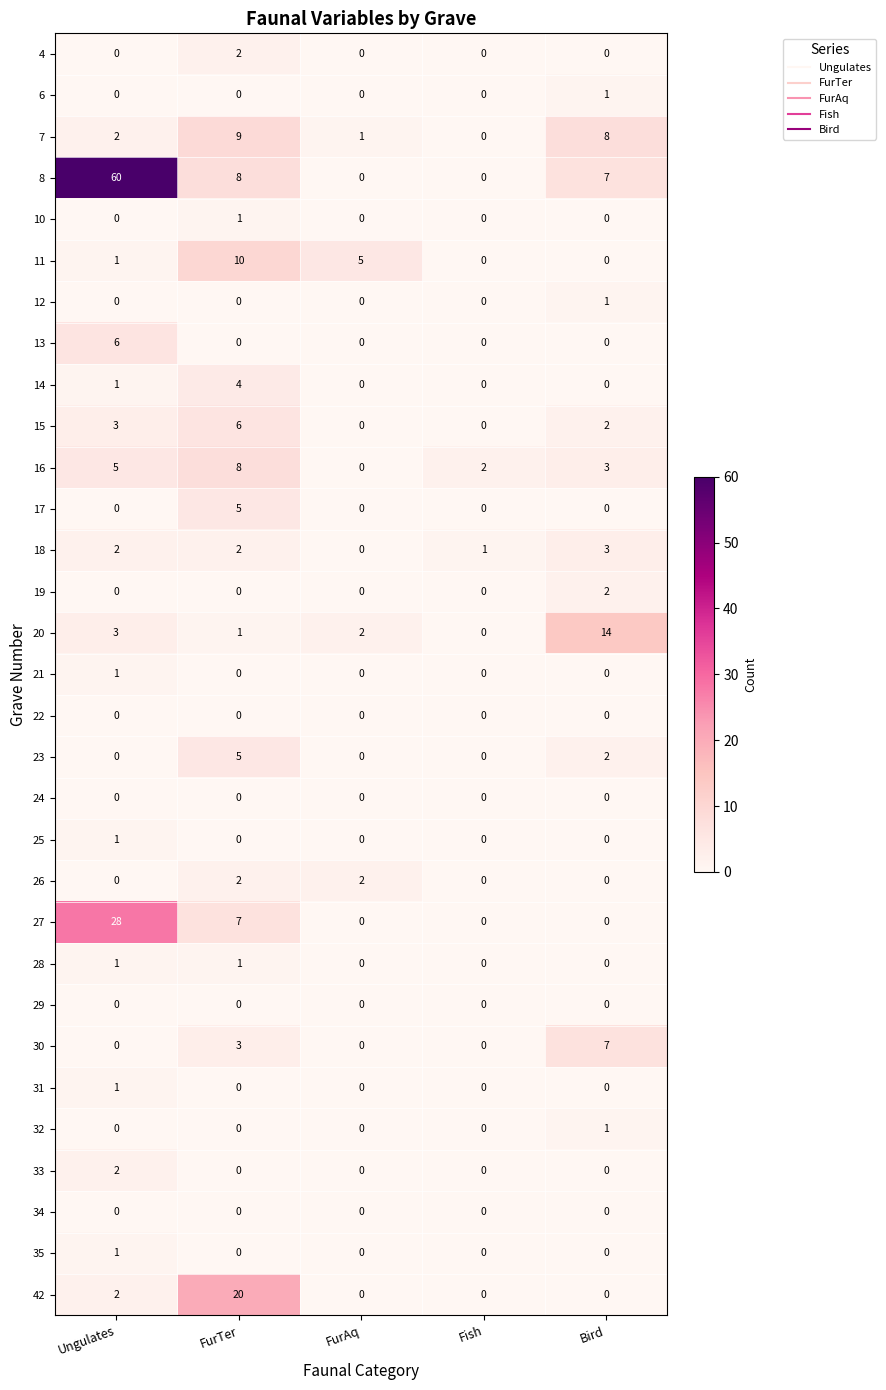

Which series has the largest total across all categories?

8